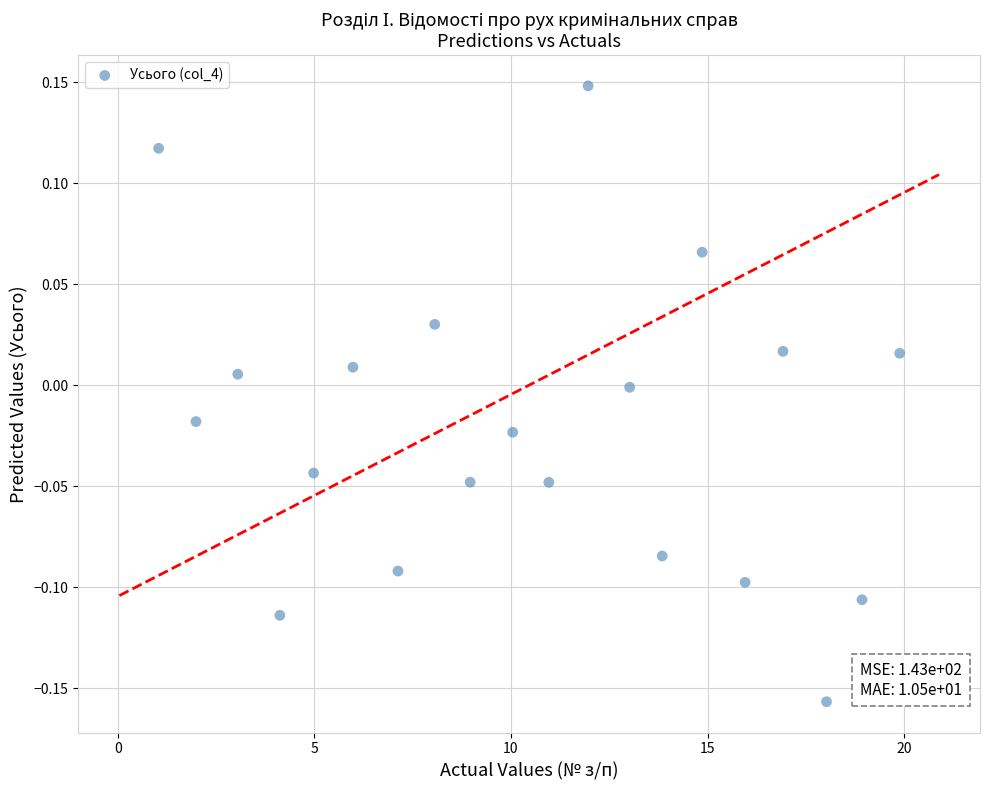

What is the range of Y values (max minus min)?

0.3